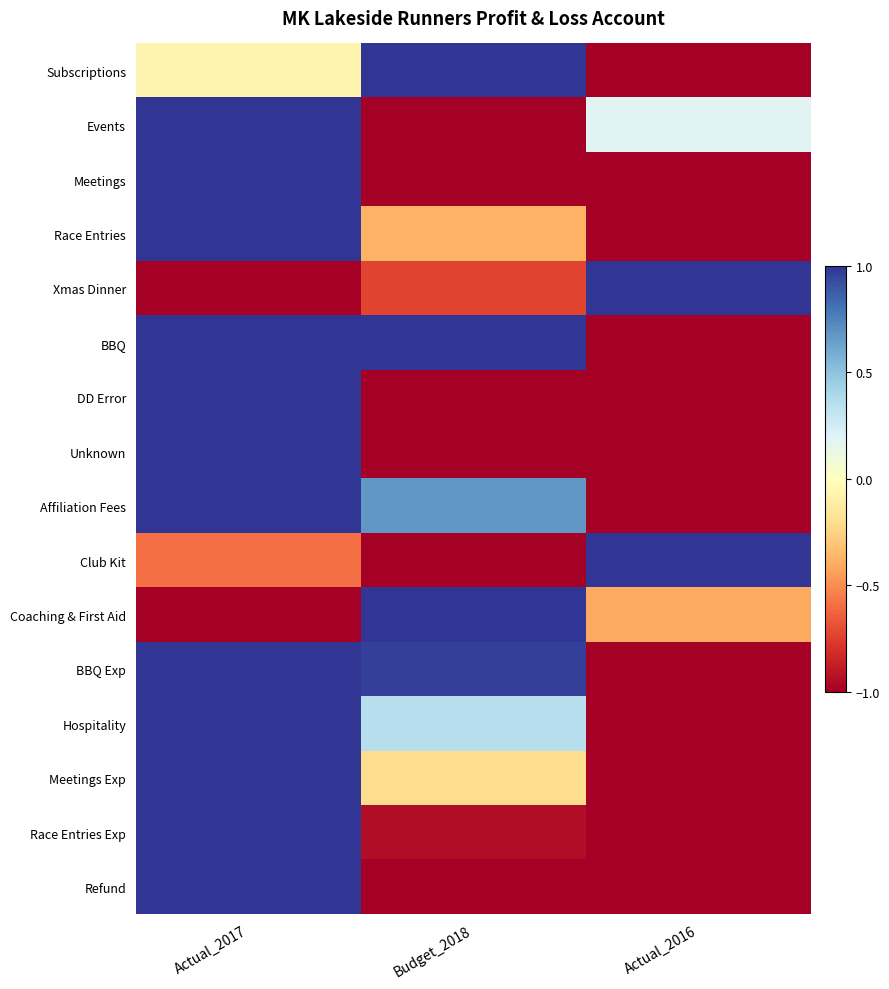

At which category does the chart reach its minimum across all series?

Actual_2016